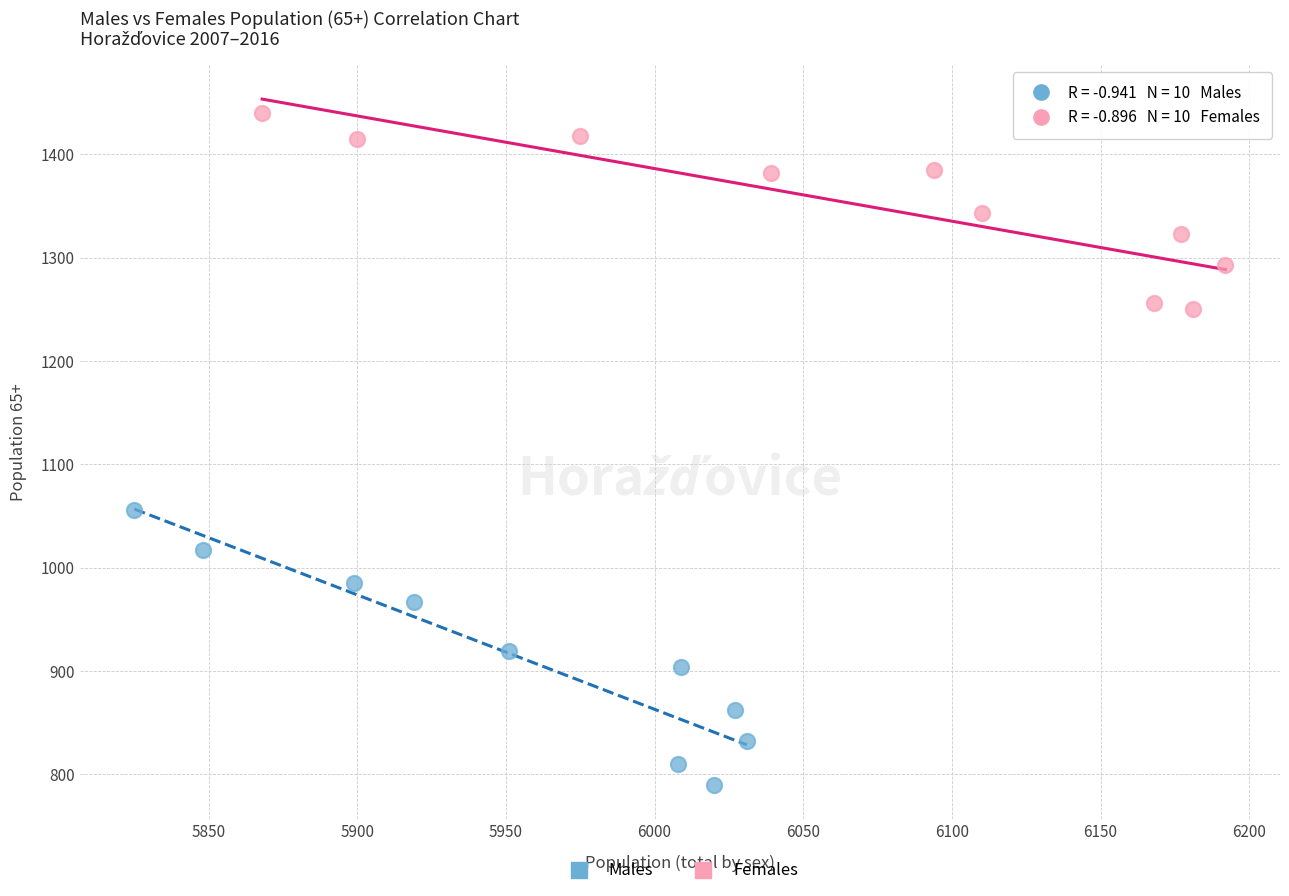

What are all the series names shown in the legend?

Males, Females